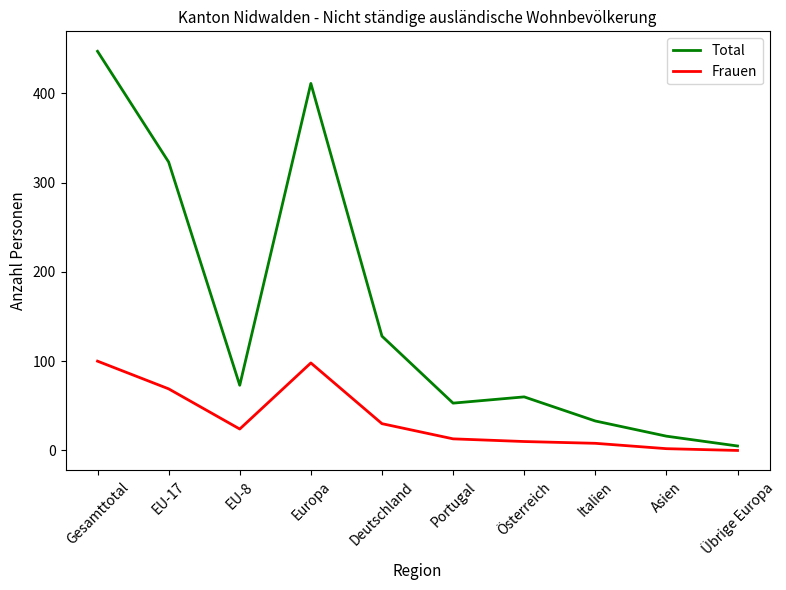

Reading left to right, transcribe all the data shown in this chart.

Total: Gesamttotal=447	EU-17=323	EU-8=73	Europa=411	Deutschland=128	Portugal=53	Österreich=60	Italien=33	Asien=16	Übrige Europa=5
Frauen: Gesamttotal=100	EU-17=69	EU-8=24	Europa=98	Deutschland=30	Portugal=13	Österreich=10	Italien=8	Asien=2	Übrige Europa=0